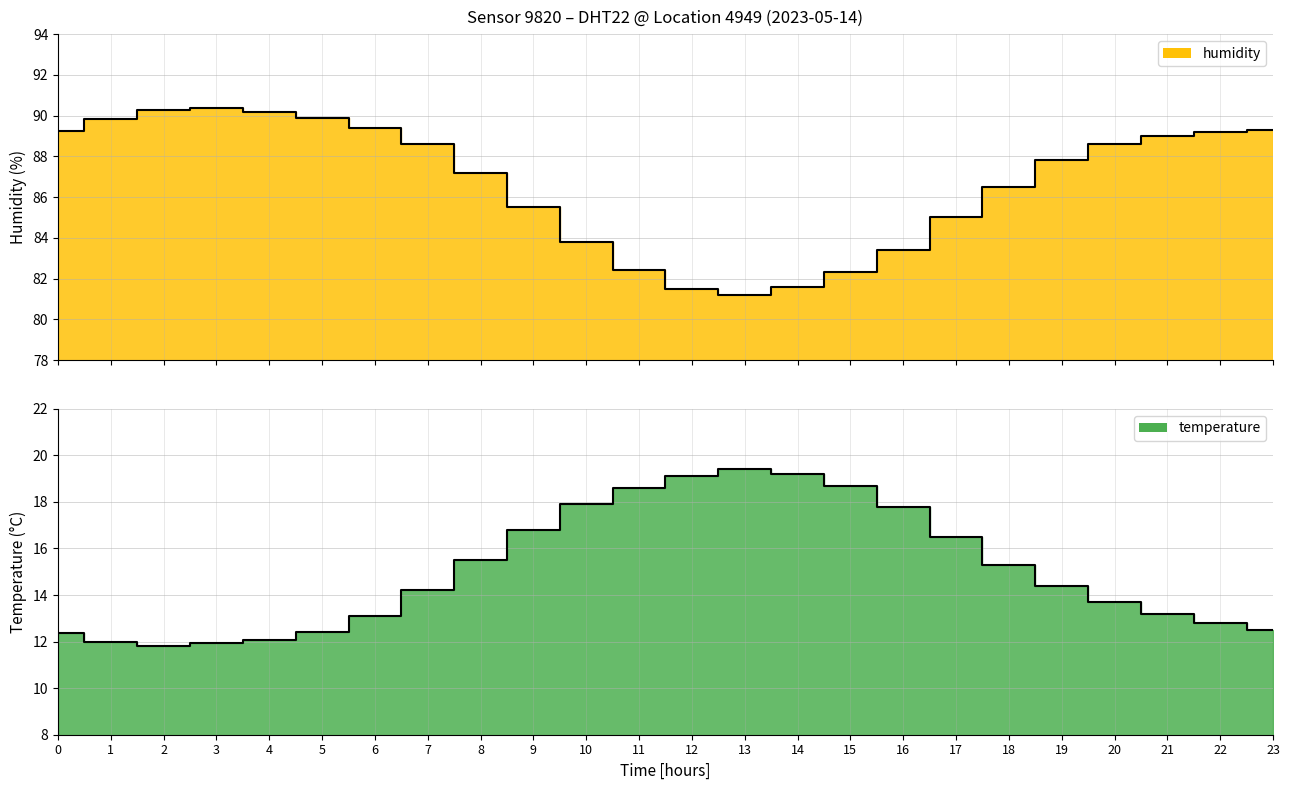

What is the lowest value of the humidity series?

81.2